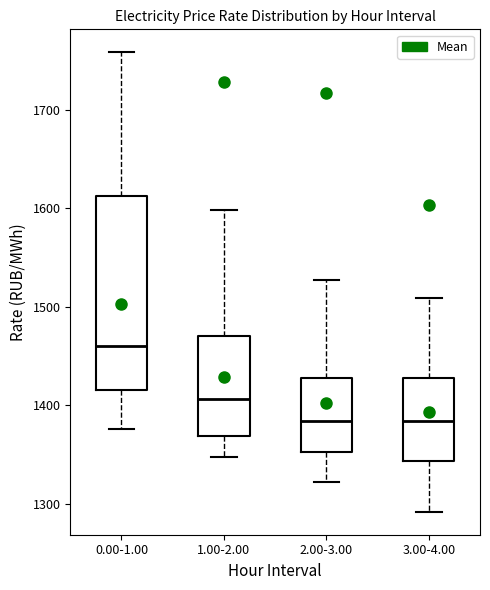

Reading left to right, read every box against the y-axis: the position of its median line, the range the box covers, and the ends of its whiskers. The values are not printed on the chart, so give them approximately, as read against the axis.

0.00-1.00: median 1460, box 1410 to 1610, whiskers 1380 to 1760
1.00-2.00: median 1410, box 1370 to 1470, whiskers 1350 to 1600
2.00-3.00: median 1380, box 1350 to 1430, whiskers 1320 to 1530
3.00-4.00: median 1380, box 1340 to 1430, whiskers 1290 to 1510